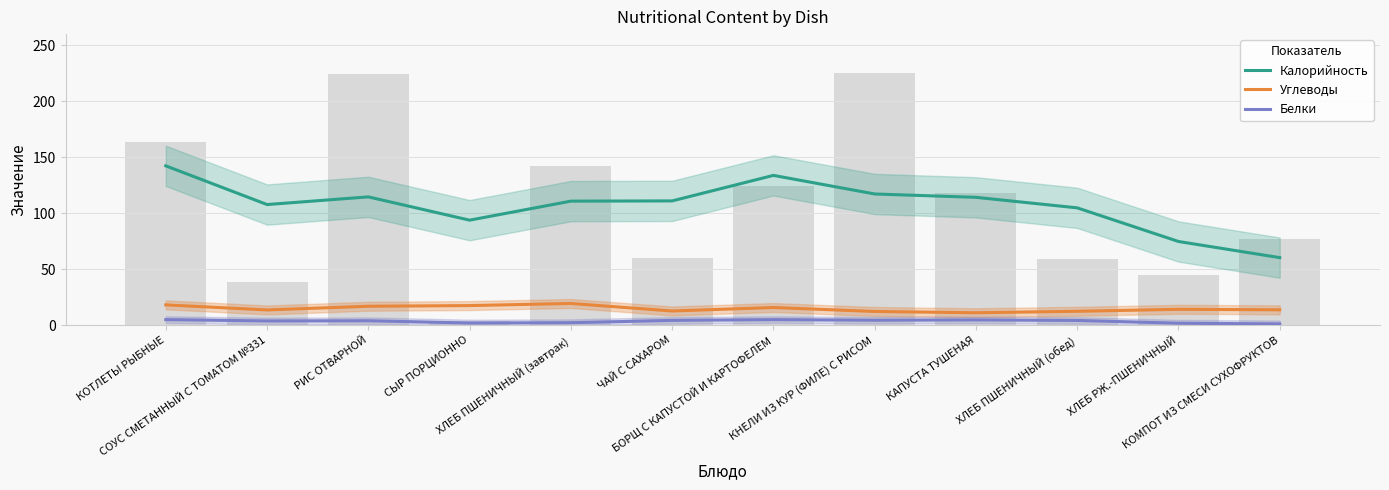

At which category does the chart reach its peak across all series?

КОТЛЕТЫ РЫБНЫЕ